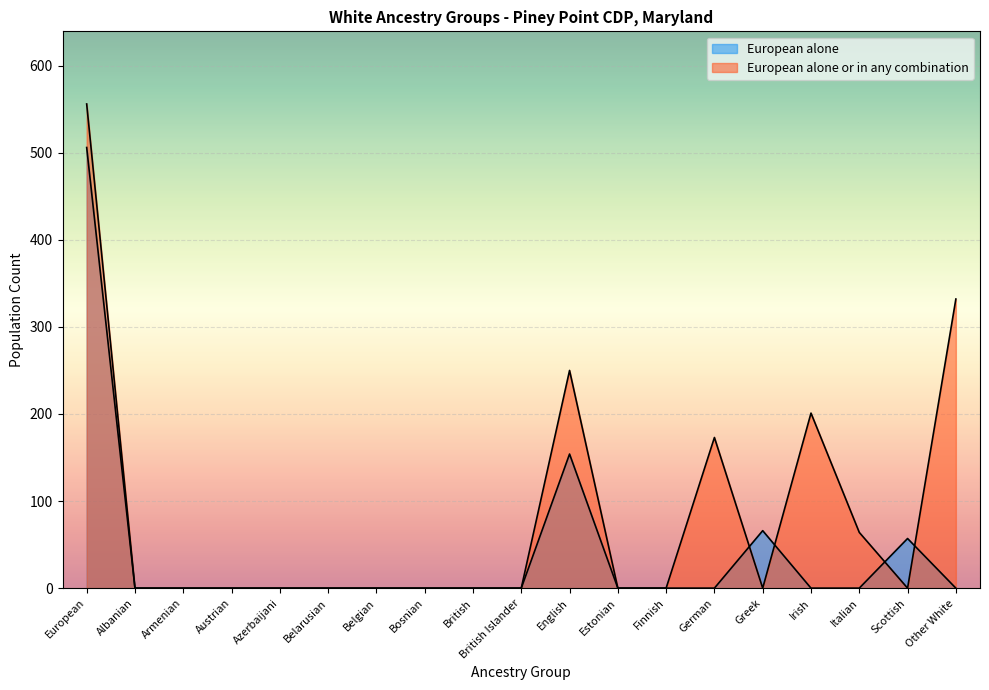

Which series has the widest spread of values?

European alone or in any combination